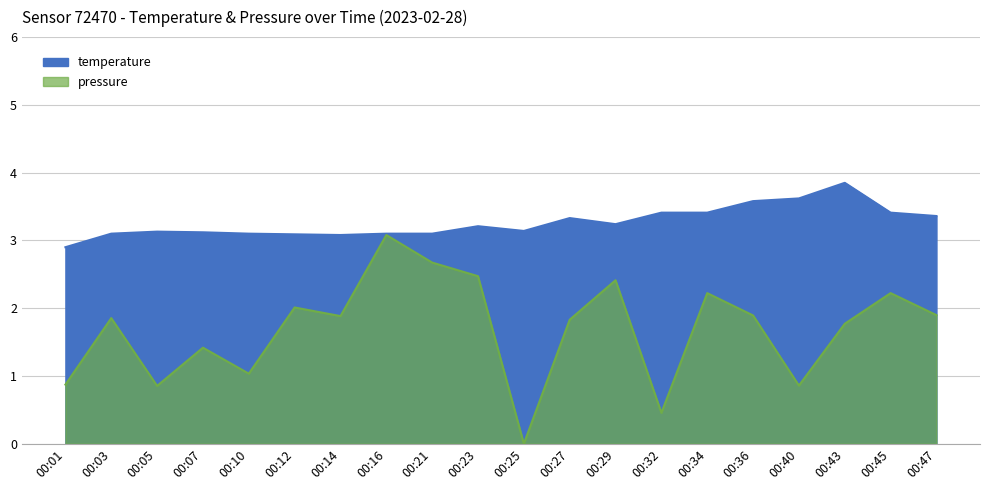

What is the maximum value for temperature?

3.9